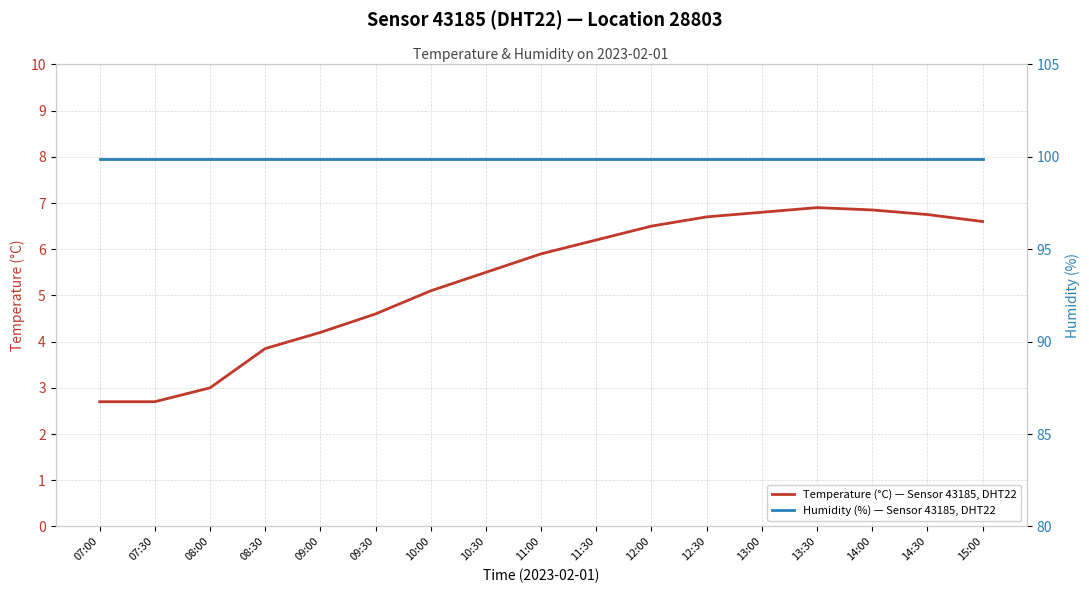

How many categories are shown in the chart?

17